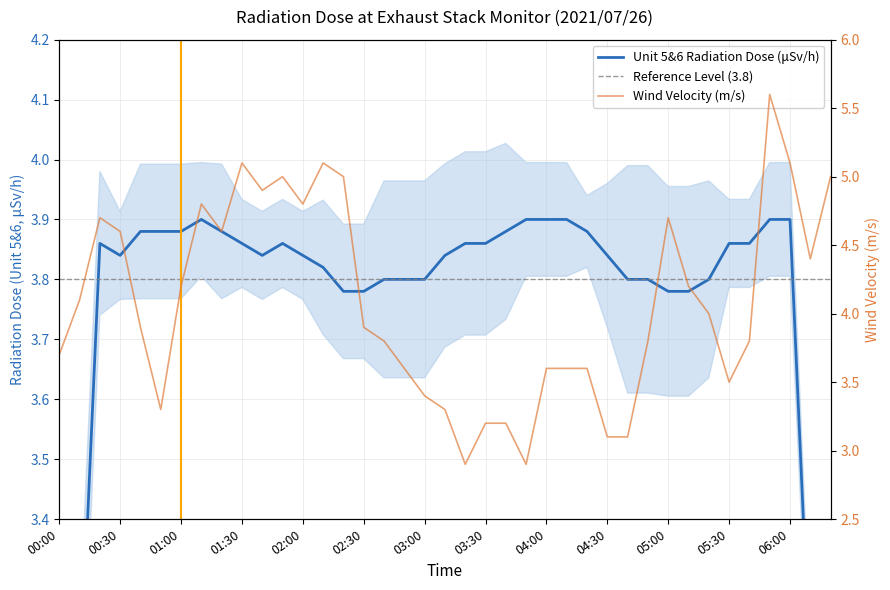

How many data points does each series have?

39